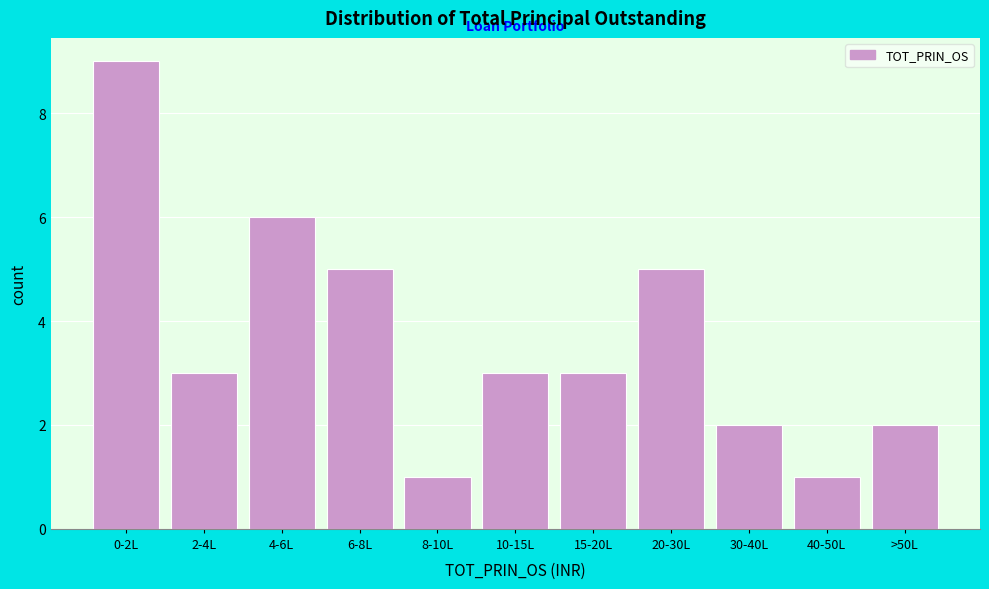

Reading left to right, what are all the values shown in this chart?

9	3	6	5	1	3	3	5	2	1	2